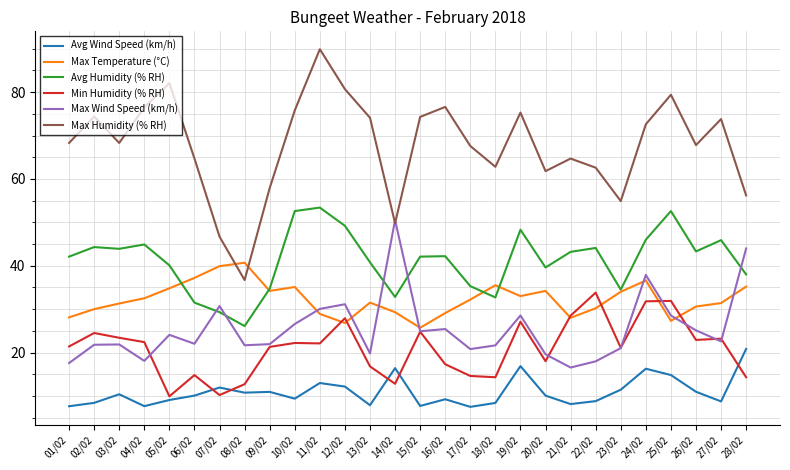

The Max Humidity (% RH) series shows 36.7 at 08/02. True or false?

True